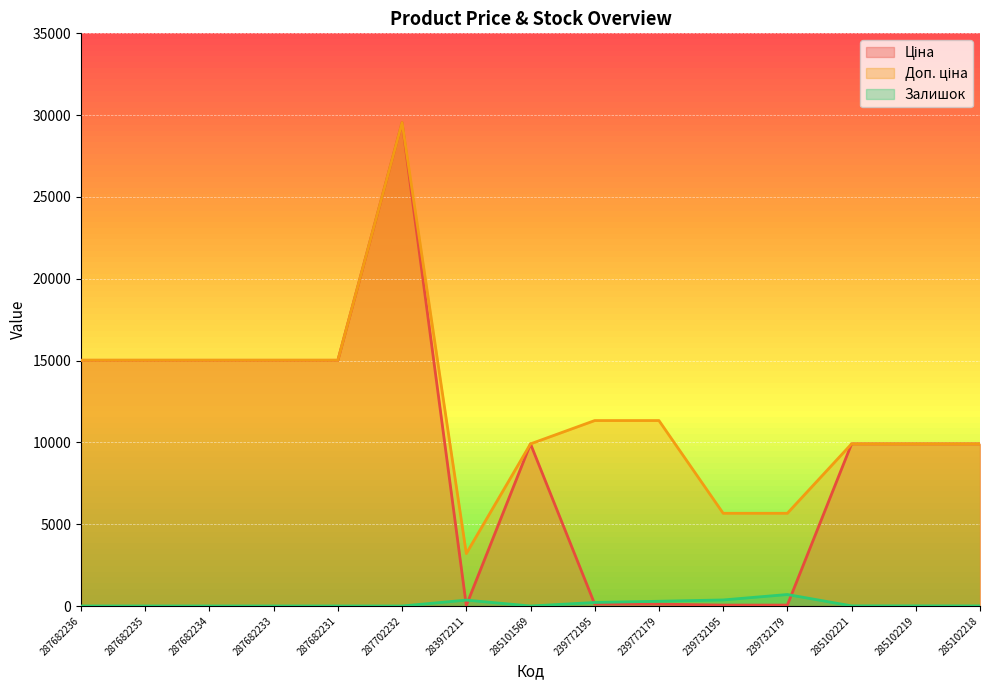

In Доп. ціна, how many points are lower than both neighbors (excluding endpoints)?

1